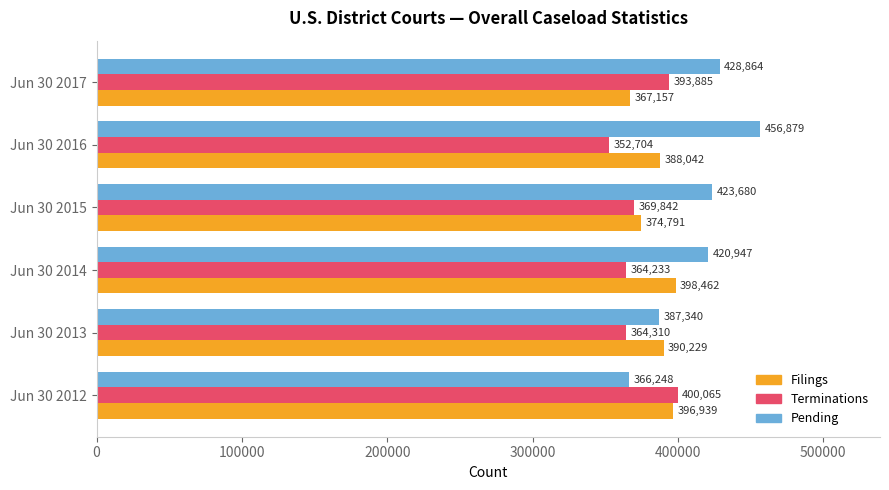

What is the average value of the Filings series?

385937